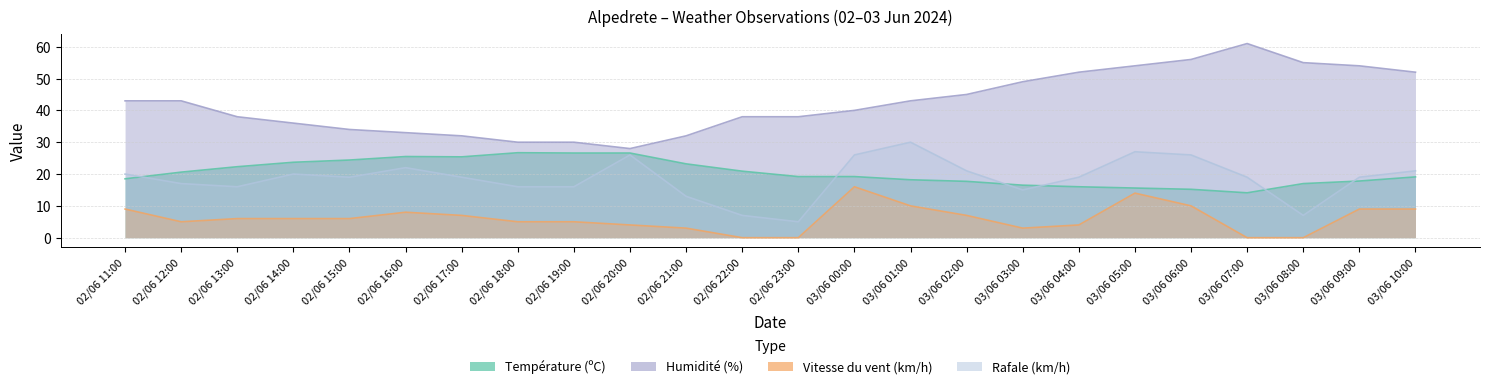

True or false: Rafale (km/h) has more than 1 interior local peaks.

True